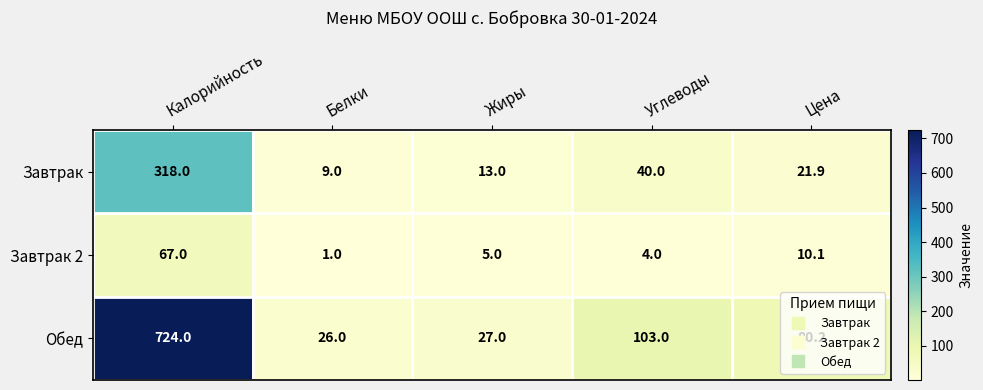

Which series has the largest range (max minus min)?

Обед